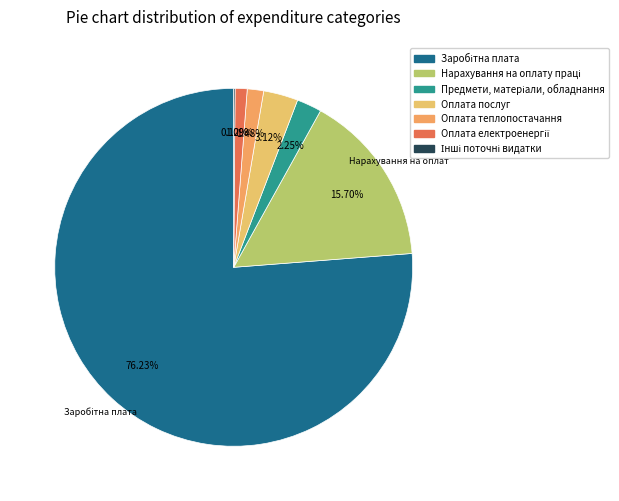

How many segments does this pie chart have?

7